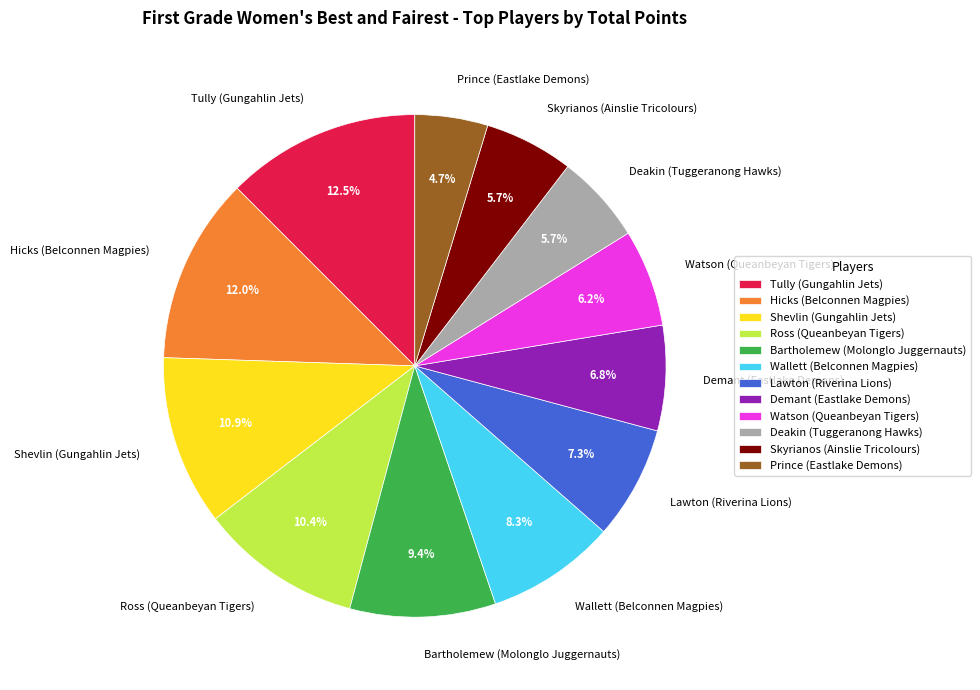

Count the number of slices in the pie.

12